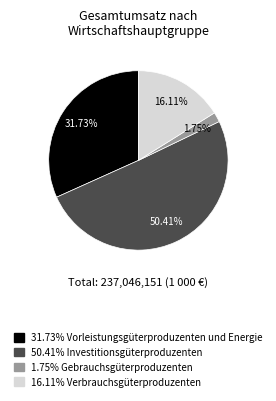

Is there any slice that represents more than half of the pie?

Yes